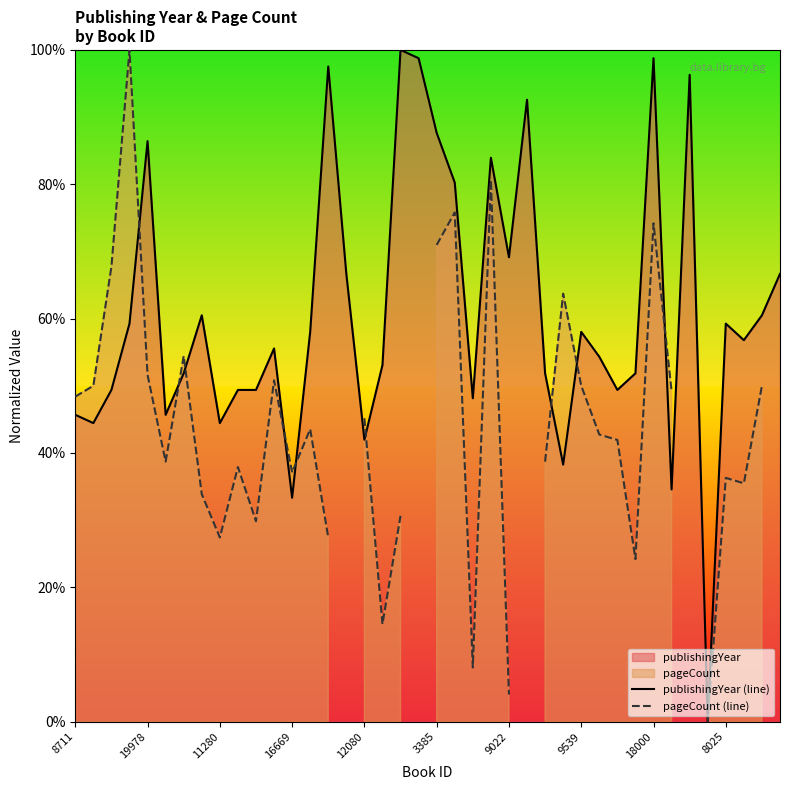

How many intersections are there between pageCount (line) and publishingYear (line)?

9